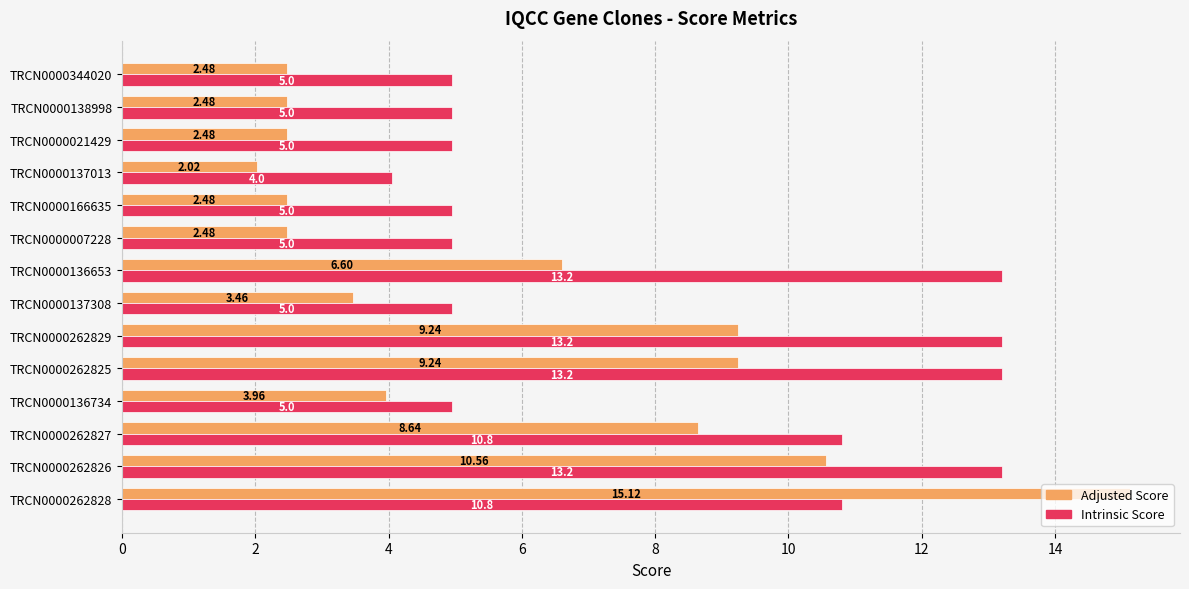

Between TRCN0000007228 and TRCN0000137013, which series saw the biggest shift?

Intrinsic Score